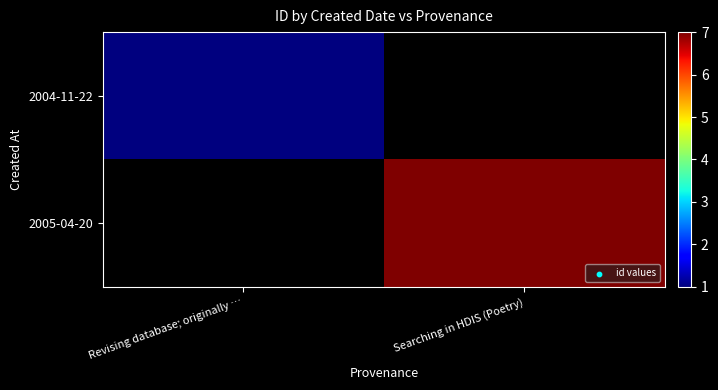

Which series changed the most between Revising database; originally … and Searching in HDIS (Poetry)?

2005-04-20